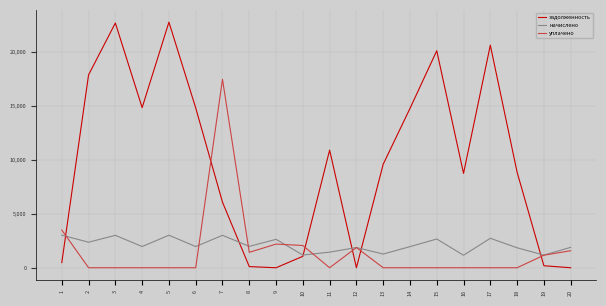

At 9, list the series in order from largest to smallest.

начислено, уплачено, задолженность